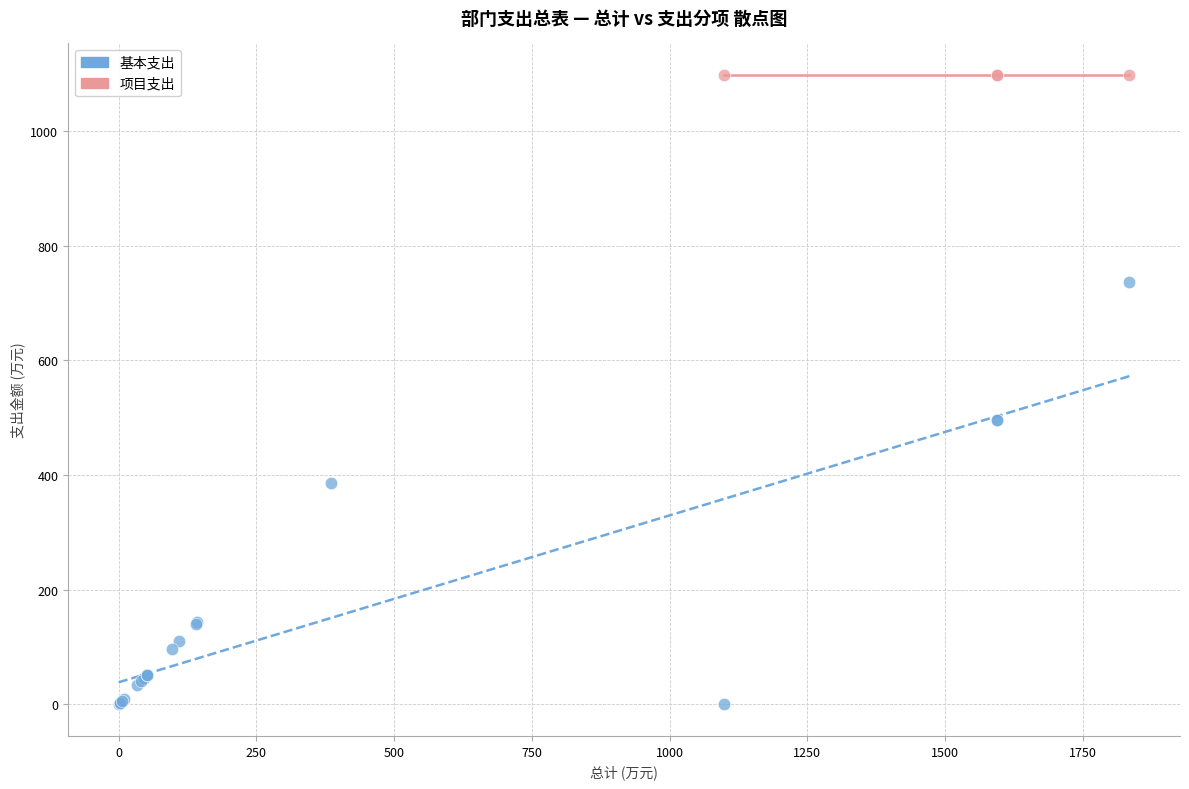

Which series reaches the minimum Y coordinate?

基本支出